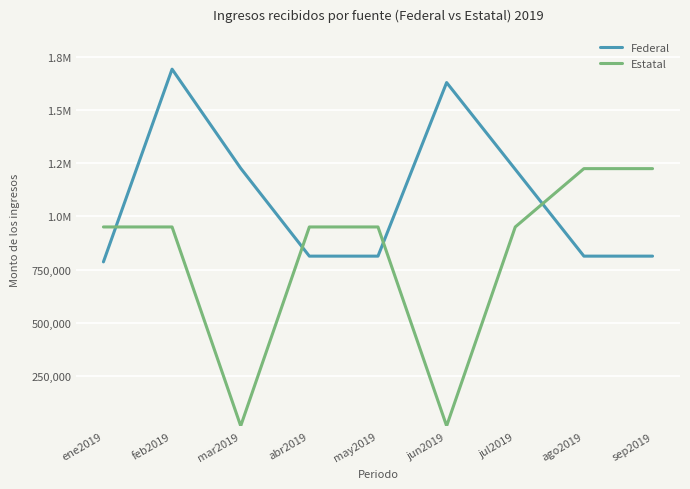

Does the chart display data point markers on the line(s)?

No